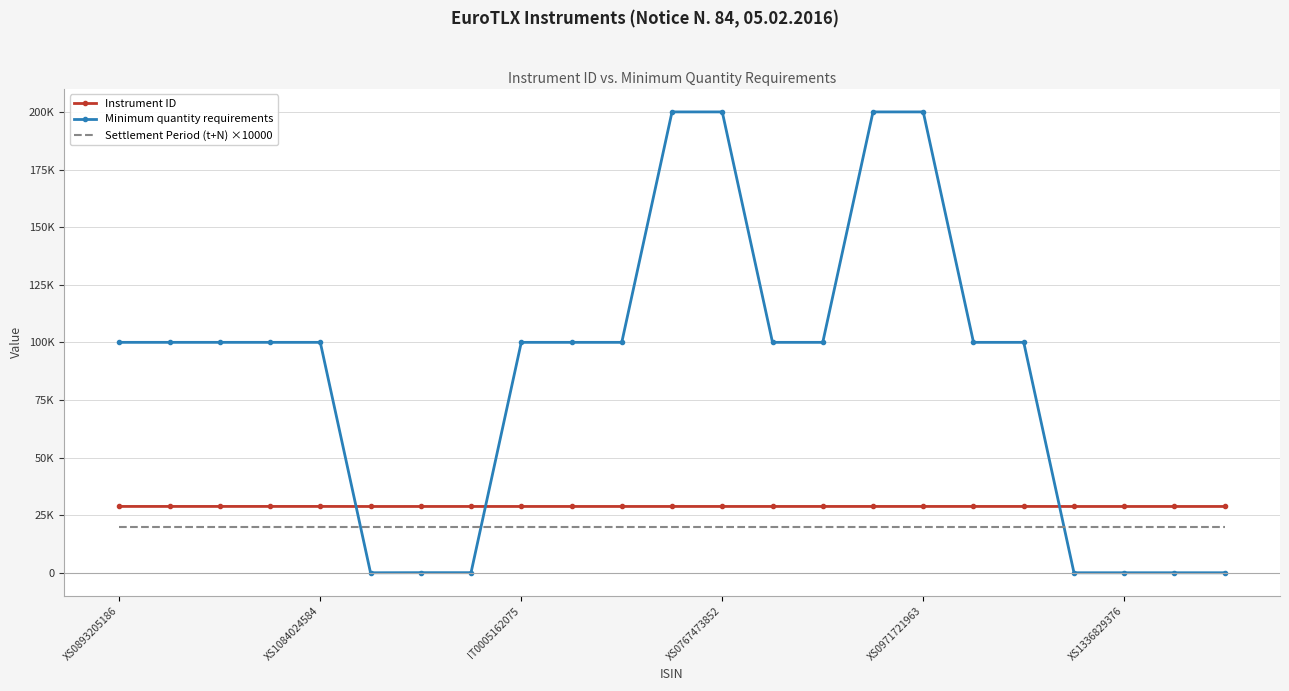

Which series has the widest spread of values?

Minimum quantity requirements